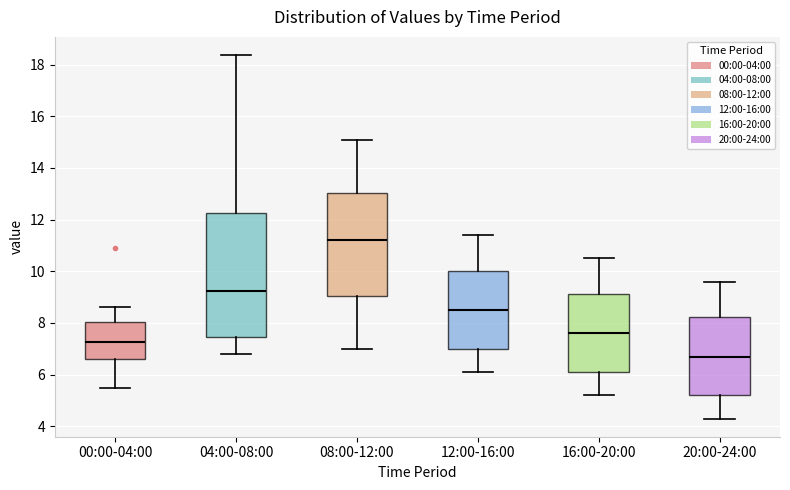

Reading left to right, transcribe this box plot: for each box, give where its median line is, the range the box spans, and where its two whiskers end, as read against the y-axis. The values are not printed on the chart, so give them approximately, as read against the axis.

00:00-04:00: median 7.2, box 6.6 to 8.0, whiskers 5.6 to 8.6
04:00-08:00: median 9.2, box 7.4 to 12.2, whiskers 6.8 to 18.4
08:00-12:00: median 11.2, box 9.0 to 13.0, whiskers 7.0 to 15.2
12:00-16:00: median 8.6, box 7.0 to 10.0, whiskers 6.2 to 11.4
16:00-20:00: median 7.6, box 6.2 to 9.2, whiskers 5.2 to 10.6
20:00-24:00: median 6.8, box 5.2 to 8.2, whiskers 4.4 to 9.6